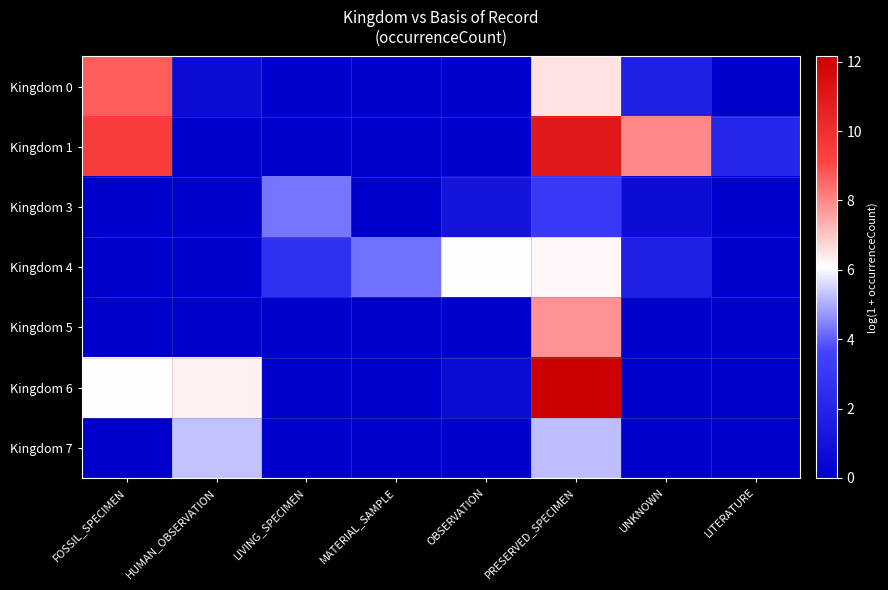

Reading left to right, extract all data points from this chart.

Kingdom 0: FOSSIL_SPECIMEN=8.7	HUMAN_OBSERVATION=0.7	LIVING_SPECIMEN=0.0	MATERIAL_SAMPLE=0.0	OBSERVATION=0.0	PRESERVED_SPECIMEN=6.5	UNKNOWN=1.8	LITERATURE=0.0
Kingdom 1: FOSSIL_SPECIMEN=9.5	HUMAN_OBSERVATION=0.0	LIVING_SPECIMEN=0.0	MATERIAL_SAMPLE=0.0	OBSERVATION=0.0	PRESERVED_SPECIMEN=11.0	UNKNOWN=8.0	LITERATURE=2.1
Kingdom 3: FOSSIL_SPECIMEN=0.0	HUMAN_OBSERVATION=0.0	LIVING_SPECIMEN=4.3	MATERIAL_SAMPLE=0.0	OBSERVATION=1.1	PRESERVED_SPECIMEN=3.0	UNKNOWN=0.7	LITERATURE=0.0
Kingdom 4: FOSSIL_SPECIMEN=0.0	HUMAN_OBSERVATION=0.0	LIVING_SPECIMEN=2.6	MATERIAL_SAMPLE=4.2	OBSERVATION=6.1	PRESERVED_SPECIMEN=6.2	UNKNOWN=1.8	LITERATURE=0.0
Kingdom 5: FOSSIL_SPECIMEN=0.0	HUMAN_OBSERVATION=0.0	LIVING_SPECIMEN=0.0	MATERIAL_SAMPLE=0.0	OBSERVATION=0.0	PRESERVED_SPECIMEN=7.8	UNKNOWN=0.0	LITERATURE=0.0
Kingdom 6: FOSSIL_SPECIMEN=6.1	HUMAN_OBSERVATION=6.3	LIVING_SPECIMEN=0.0	MATERIAL_SAMPLE=0.0	OBSERVATION=0.7	PRESERVED_SPECIMEN=12.1	UNKNOWN=0.0	LITERATURE=0.0
Kingdom 7: FOSSIL_SPECIMEN=0.0	HUMAN_OBSERVATION=5.3	LIVING_SPECIMEN=0.0	MATERIAL_SAMPLE=0.0	OBSERVATION=0.0	PRESERVED_SPECIMEN=5.2	UNKNOWN=0.0	LITERATURE=0.0